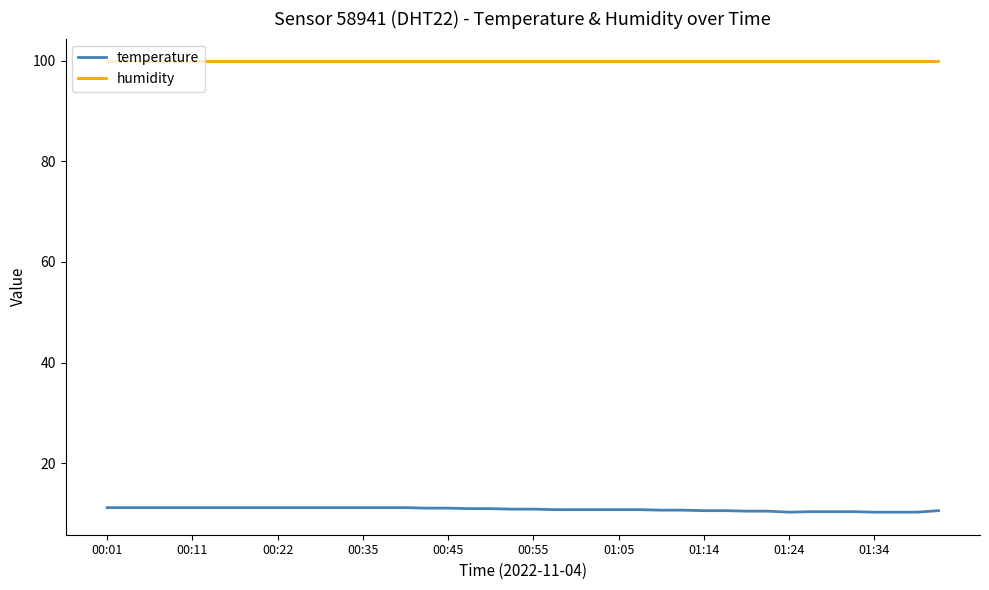

True or false: humidity and temperature cross at least once.

False